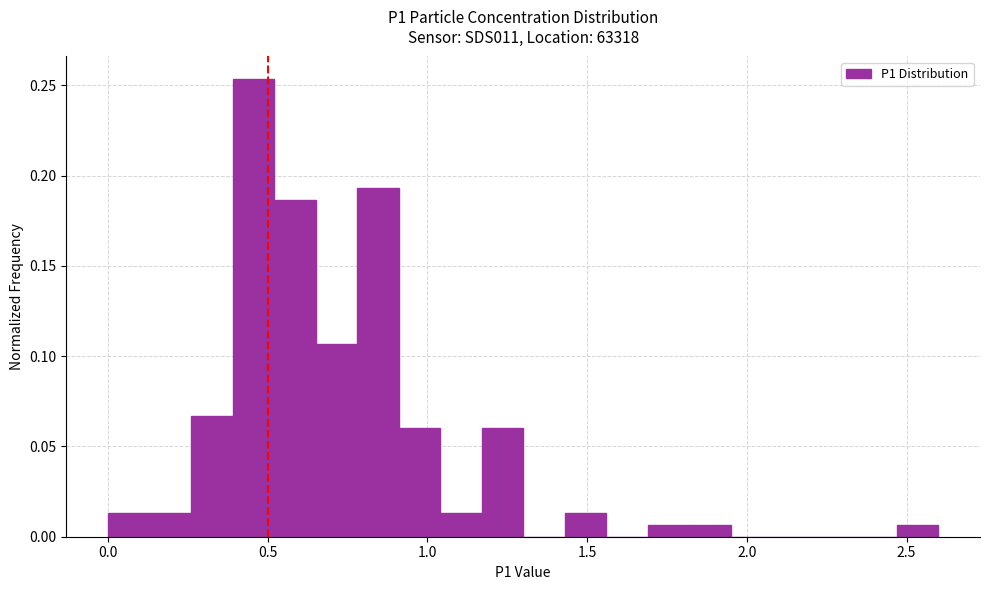

Read against the x-axis, roughly where is the centre of the tallest bar?

0.45